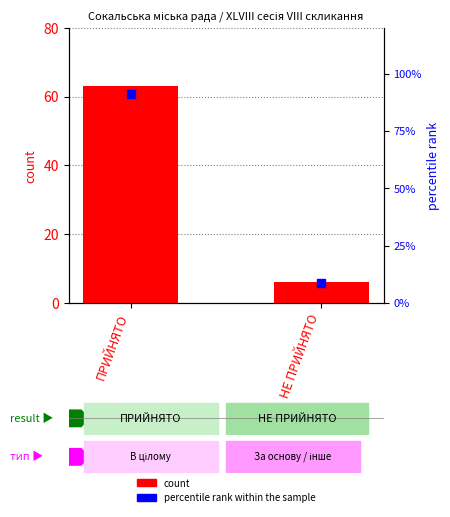

Which series has the widest spread of Y values?

percentile rank within the sample